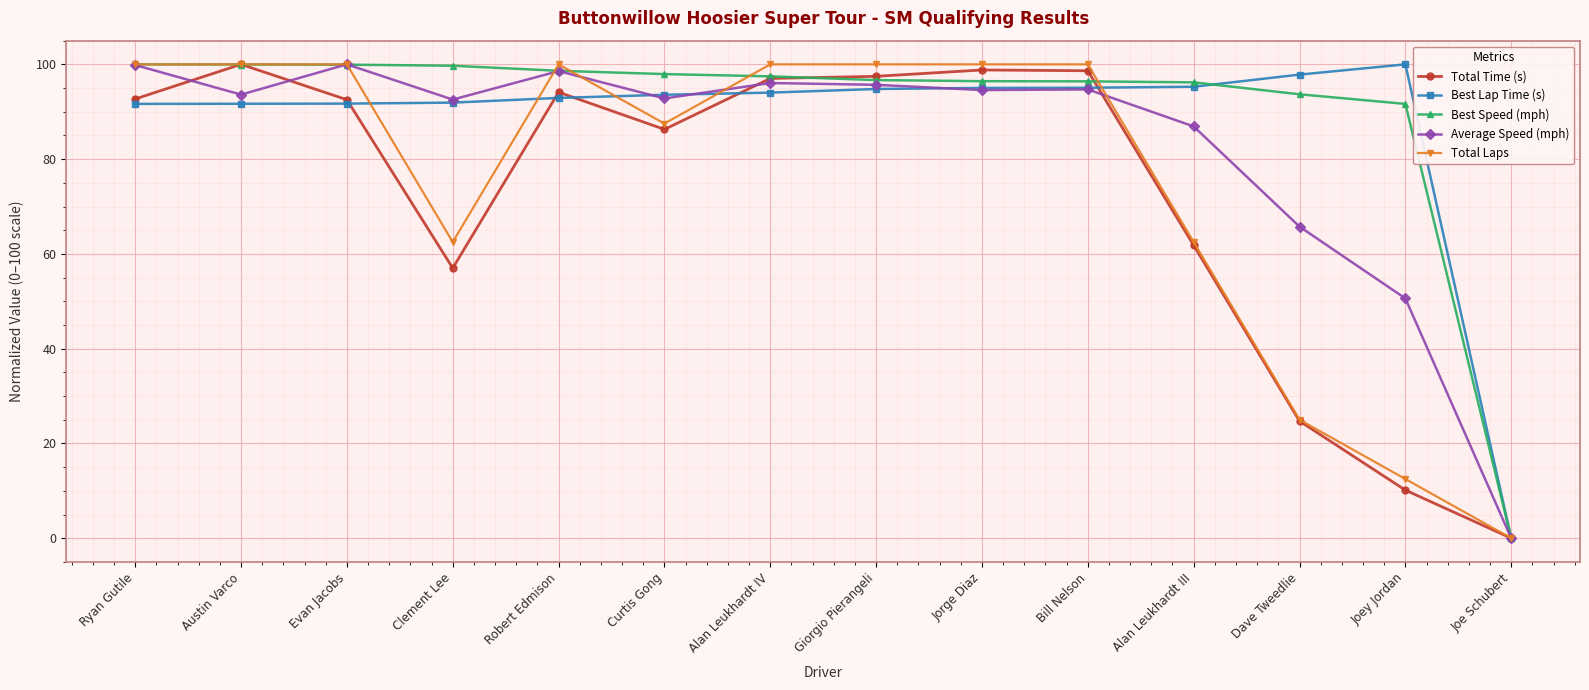

The Total Laps series shows 104.5 at Alan Leukhardt III. True or false?

False